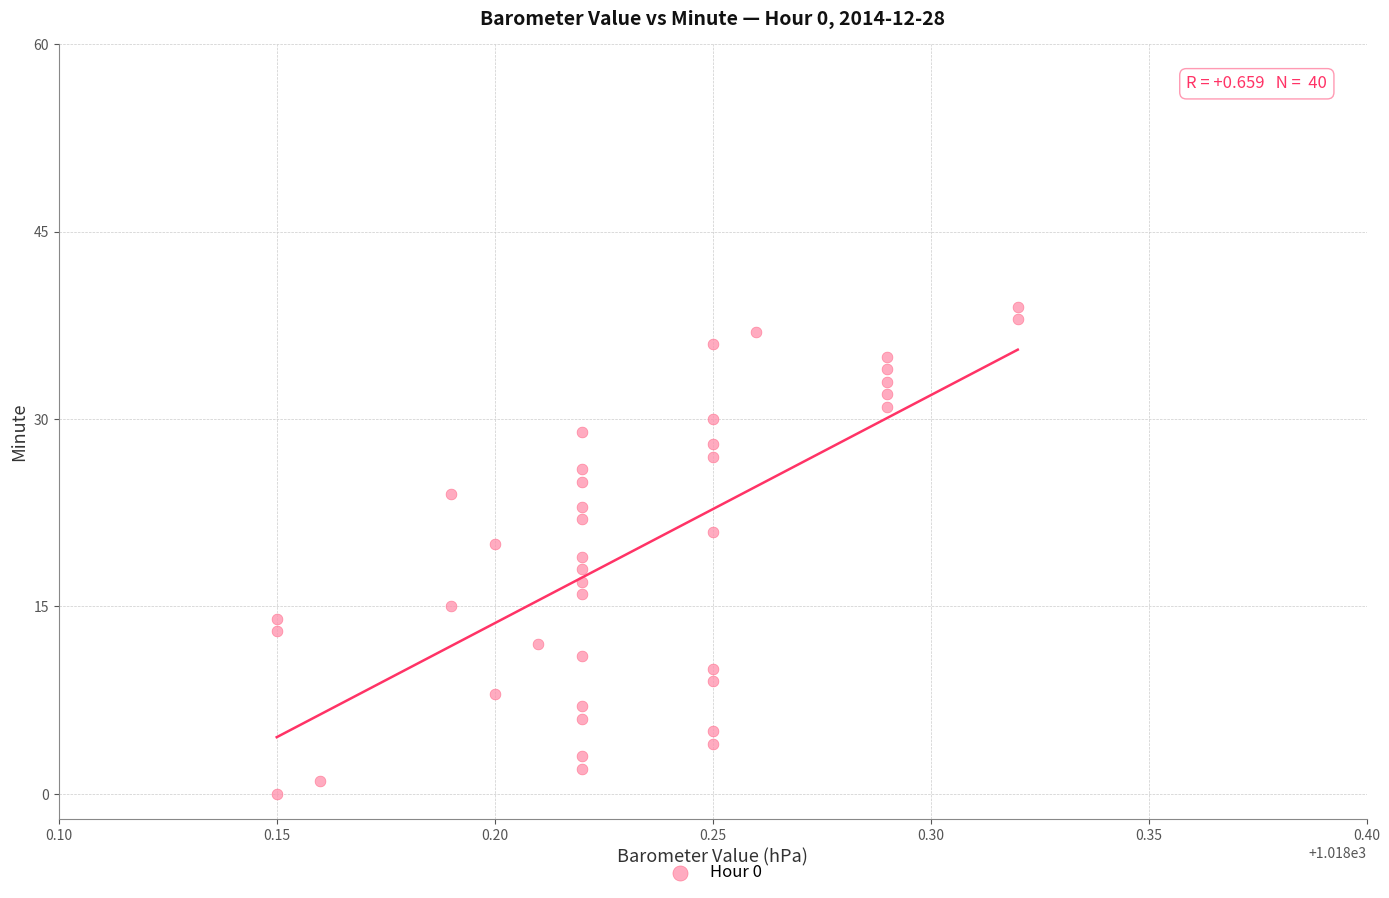

What is the range of Y values (max minus min)?

39